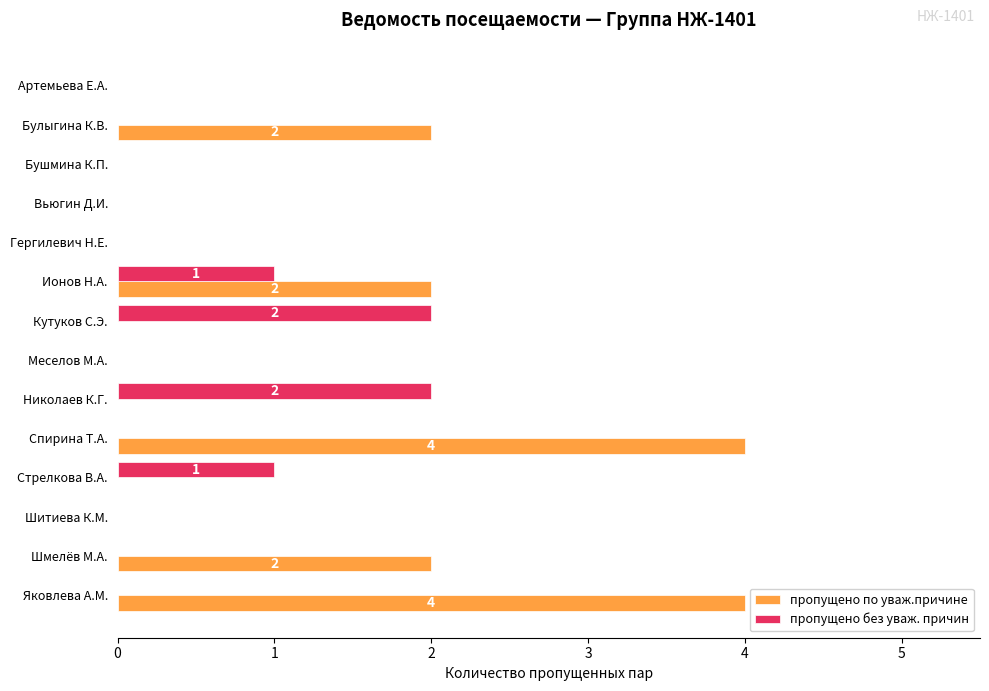

The value of пропущено без уваж. причин at Стрелкова В.А. is 1. True or false?

True